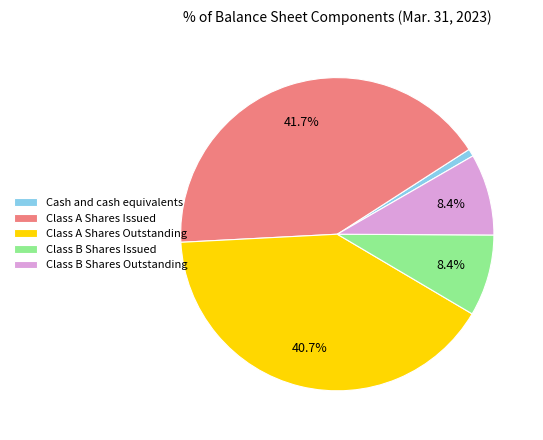

Approximately how many times larger is the value at Class A Shares Issued compared to Class B Shares Issued?

5.0